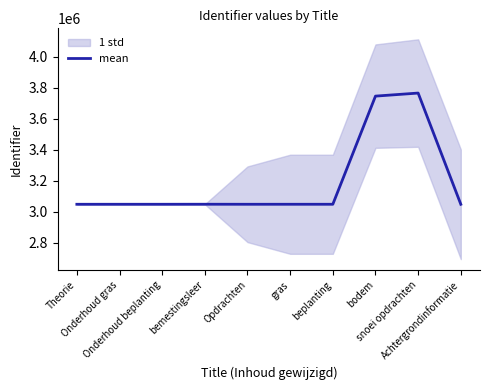

What is the label of the 6th point from the right?

Opdrachten